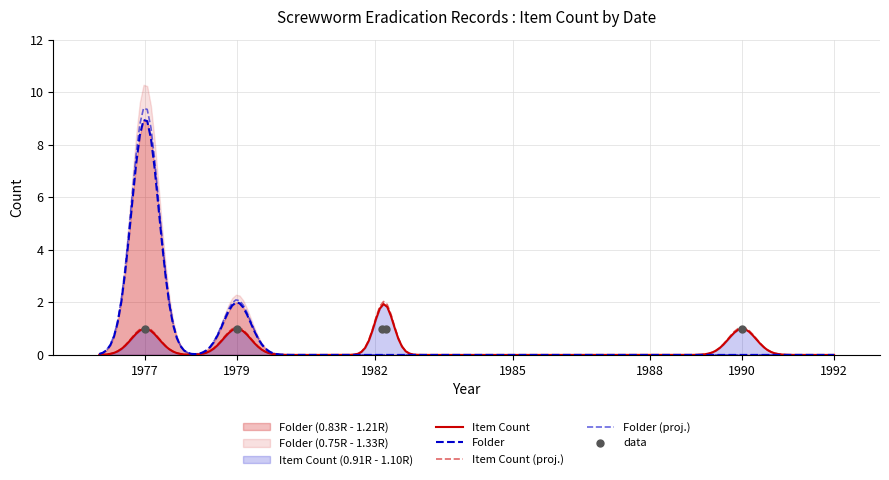

What are all the series names shown in the legend?

Item Count, Folder